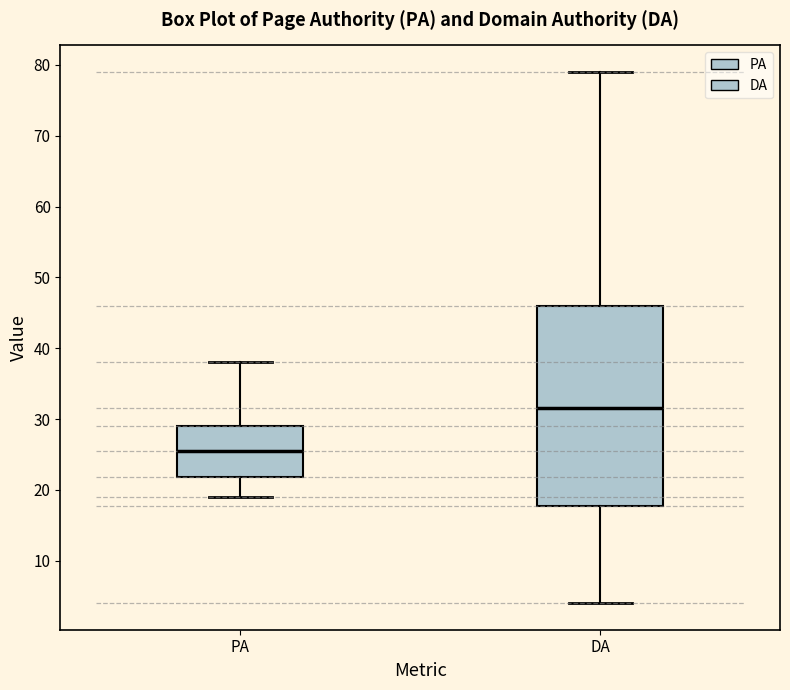

Where does the median line of the box for PA sit on the y-axis? The values are not printed on the chart, so give them approximately, as read against the axis.

26